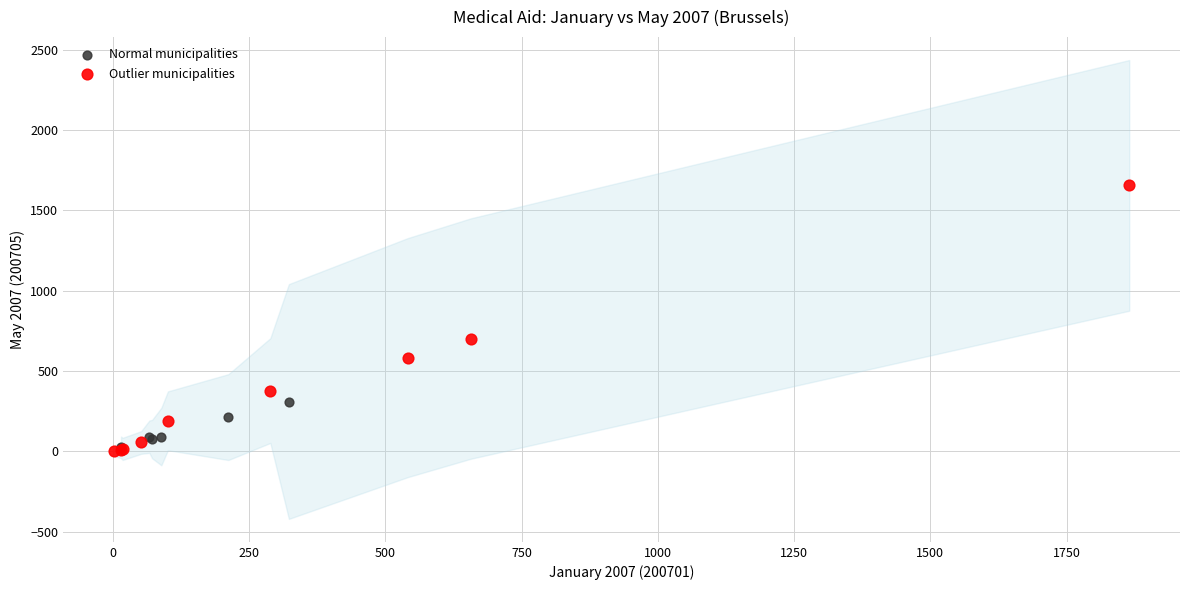

What are all the series names shown in the legend?

Normal municipalities, Outlier municipalities